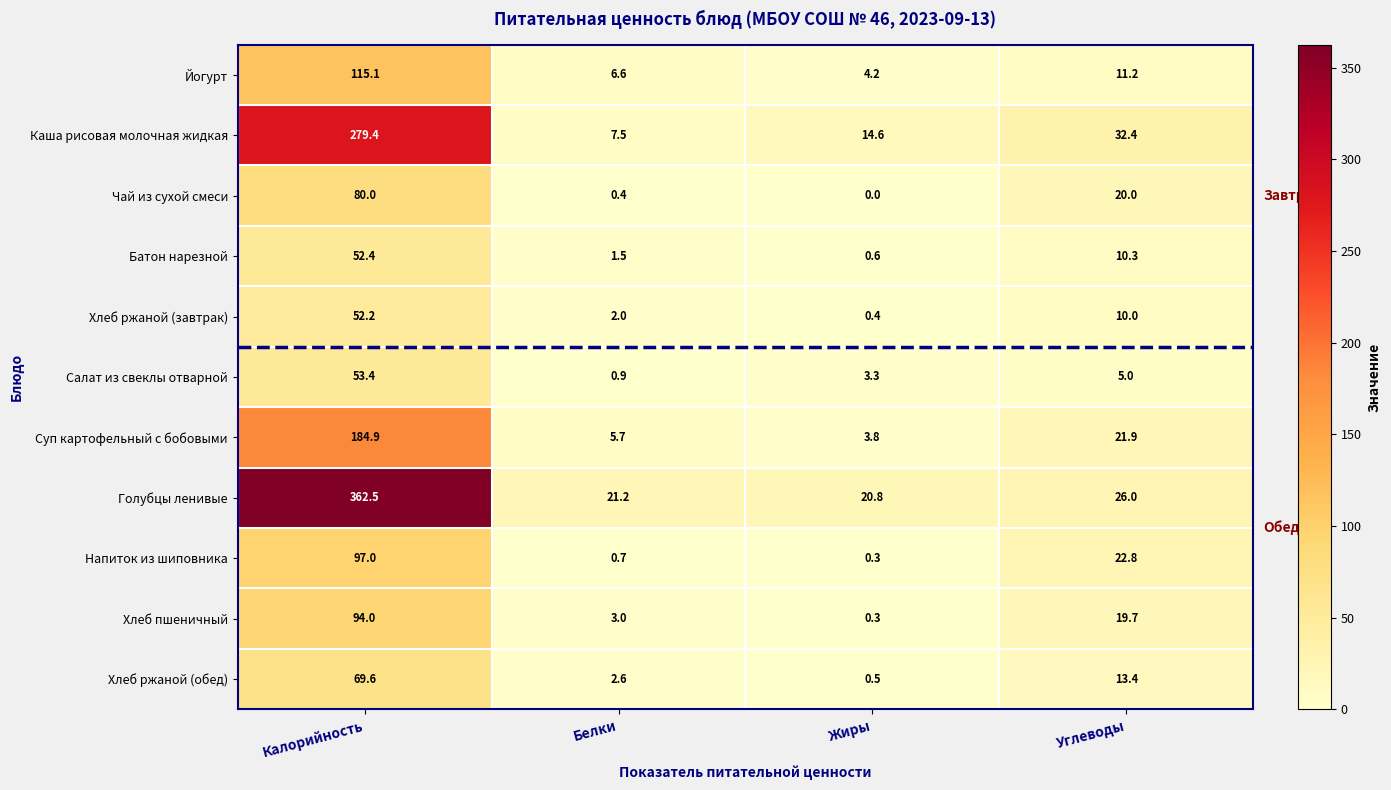

What is the maximum value for Хлеб ржаной (обед)?

69.6